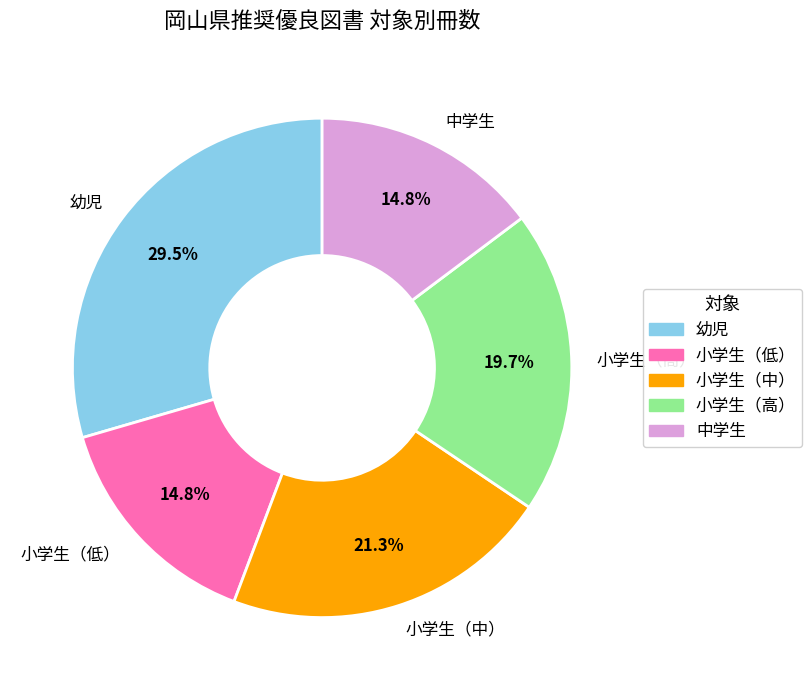

To the nearest percent, what is the combined percentage of 小学生（高） and 中学生?

34%